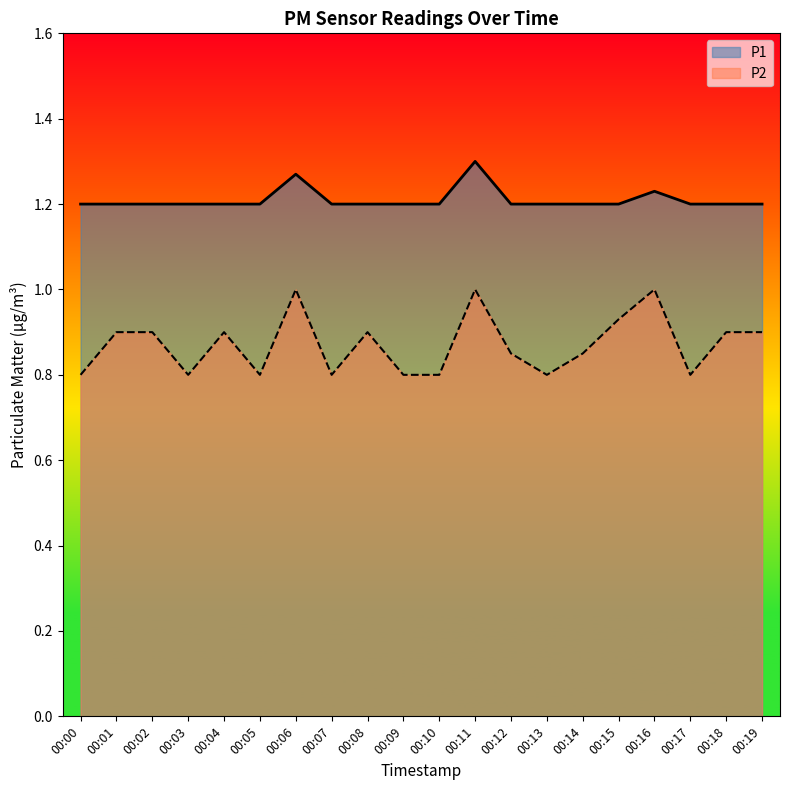

Which series has the largest total across all categories?

P1